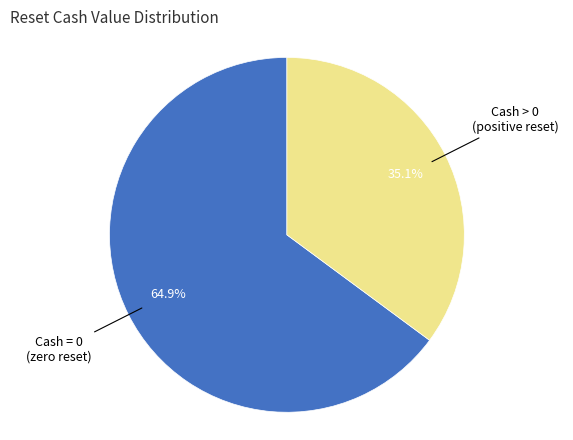

To the nearest percent, what is the average slice percentage?

50%